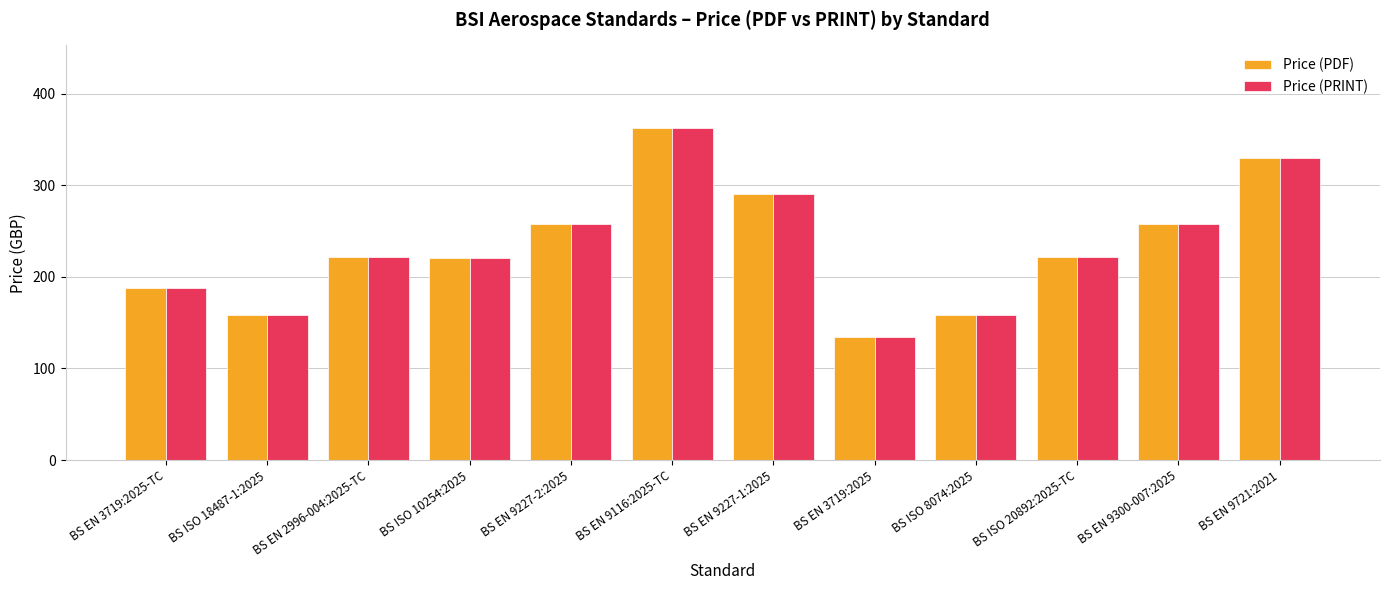

What is the sum of the Price (PDF) values at BS EN 9721:2021 and BS EN 9227-1:2025?

620